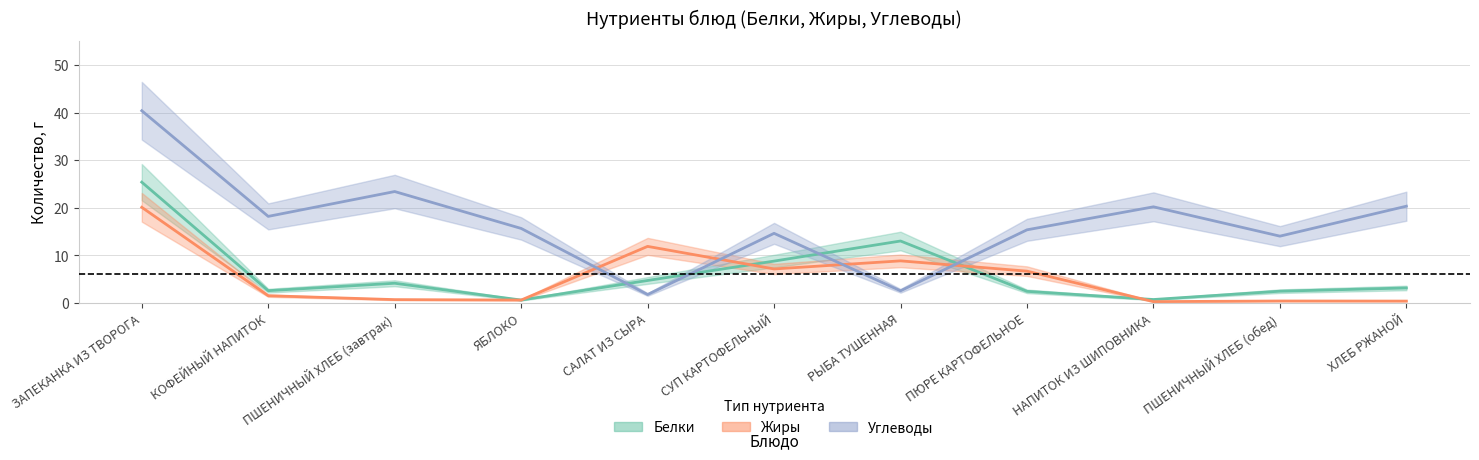

What is the lowest value of the Углеводы series?

1.8